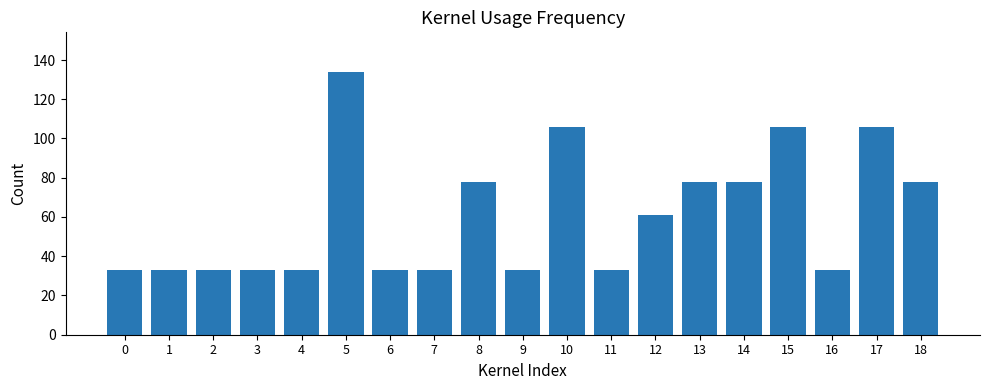

What is the smallest value displayed?

33